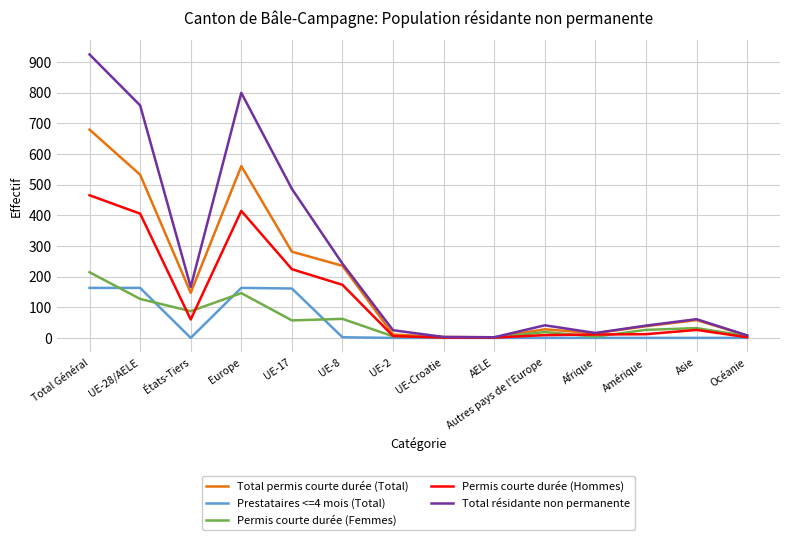

Which category has the highest value in the Total permis courte durée (Total) series?

Total Général